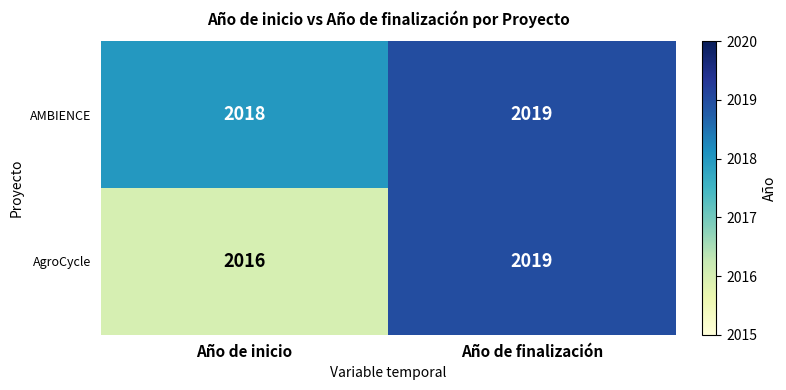

At which category does the chart reach its peak across all series?

Año de finalización